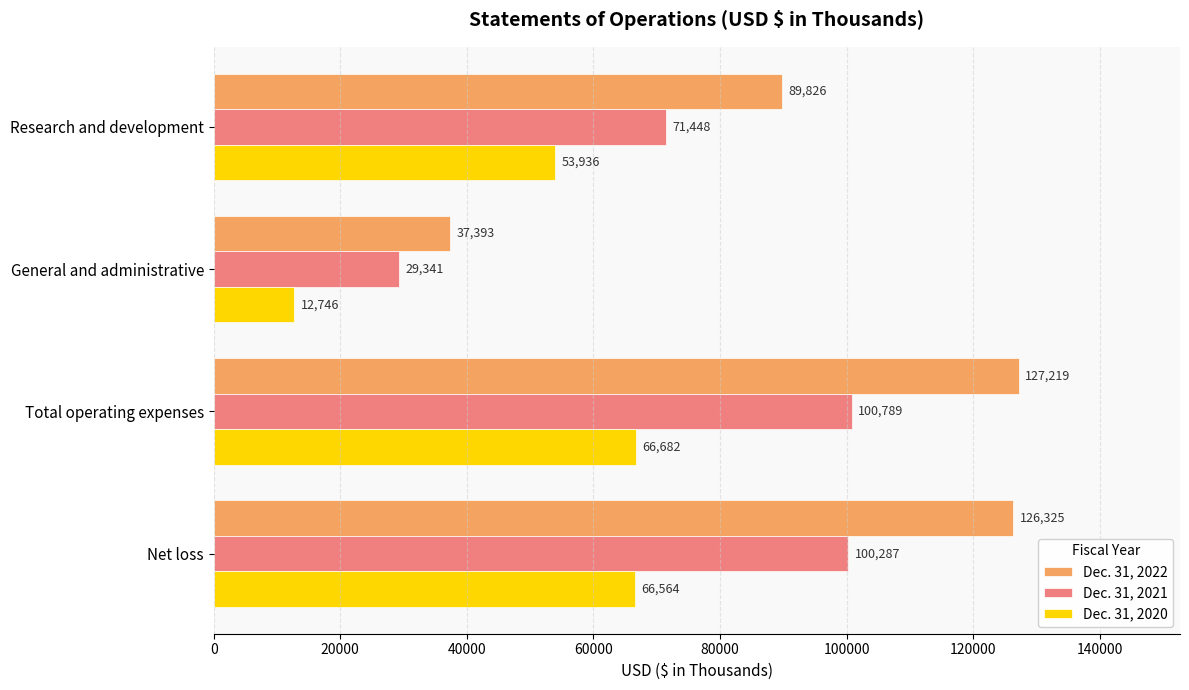

What are all the series names shown in the legend?

Dec. 31, 2022, Dec. 31, 2021, Dec. 31, 2020